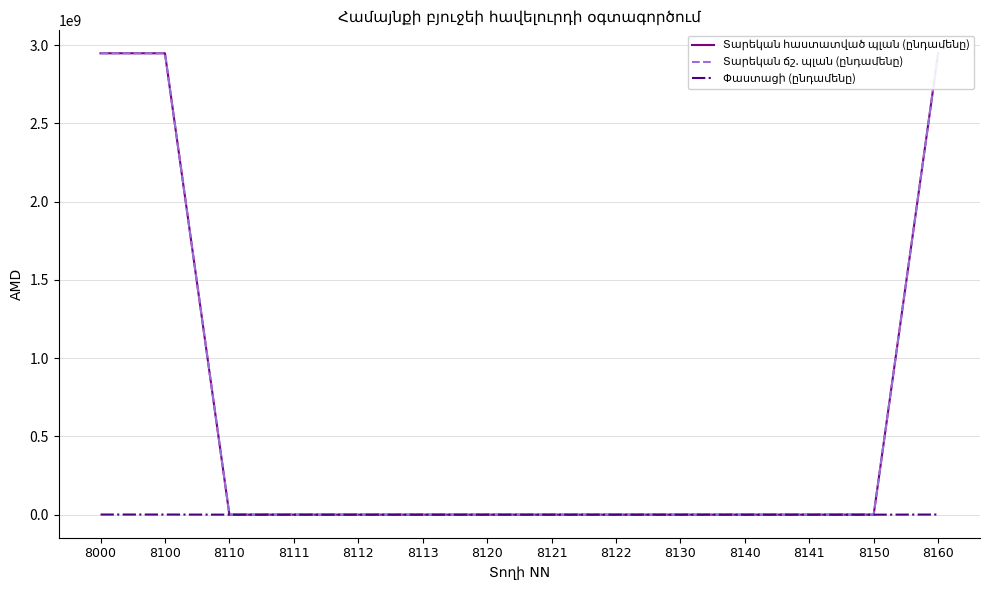

Does the chart display data point markers on the line(s)?

No